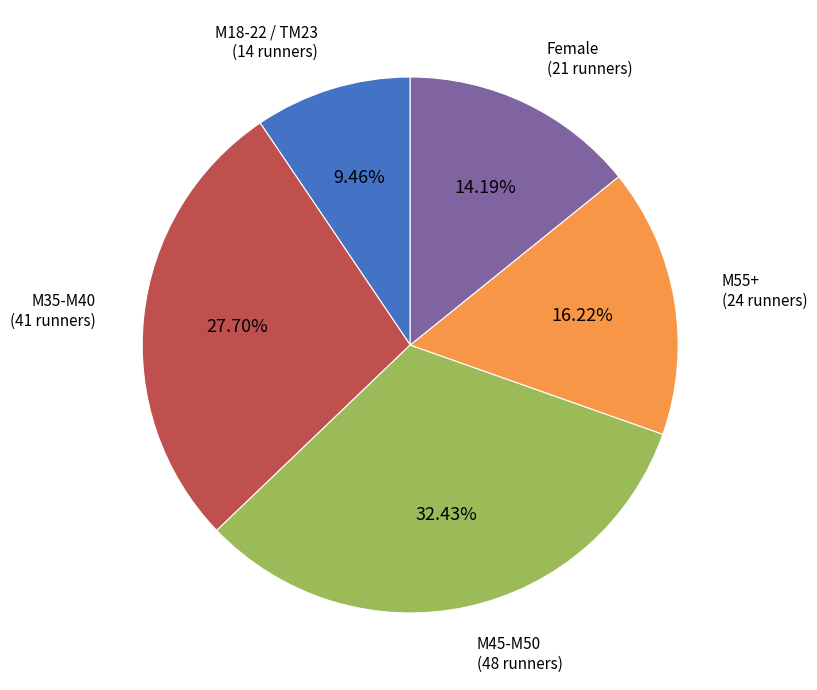

How many slices are in this pie chart?

5